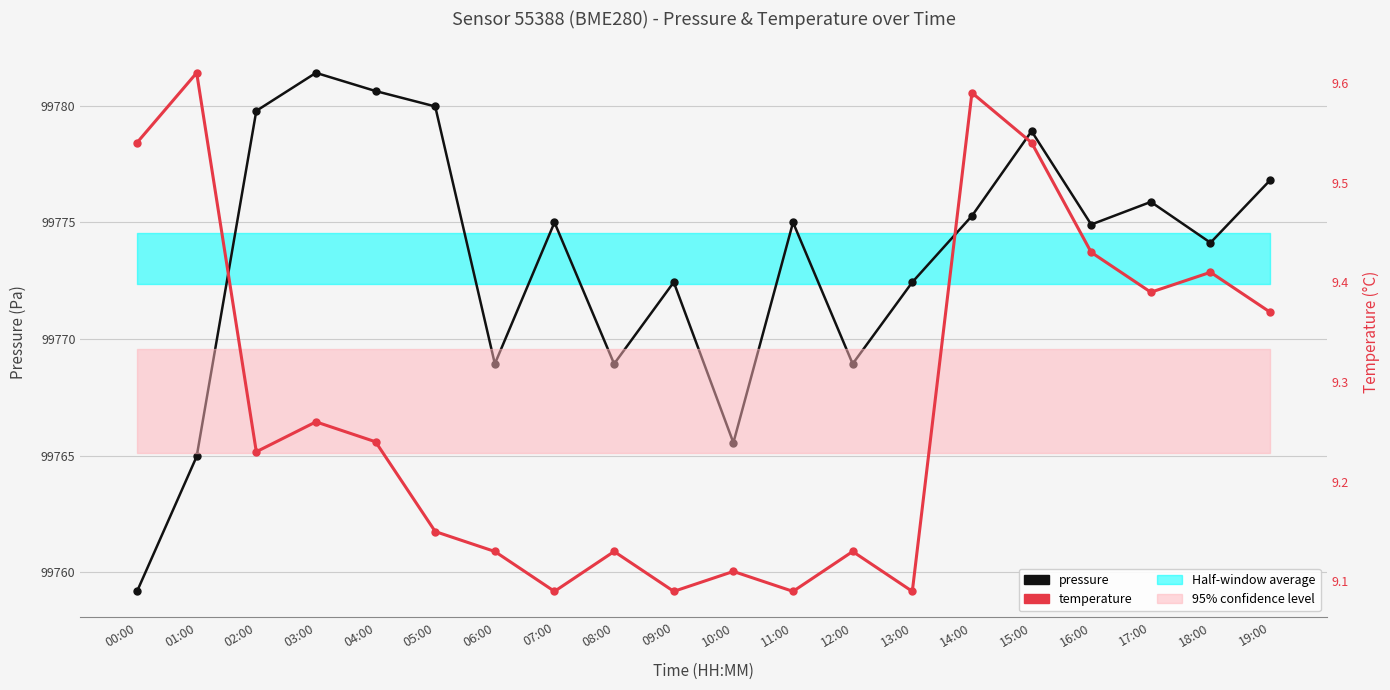

Reading left to right, transcribe all the data shown in this chart.

pressure: 99759.2	99765.0	99779.8	99781.4	99780.6	99780.0	99768.9	99775.0	99768.9	99772.4	99765.6	99775.0	99768.9	99772.4	99775.3	99778.9	99774.9	99775.9	99774.1	99776.8
temperature: 9.5	9.6	9.2	9.3	9.2	9.2	9.1	9.1	9.1	9.1	9.1	9.1	9.1	9.1	9.6	9.5	9.4	9.4	9.4	9.4